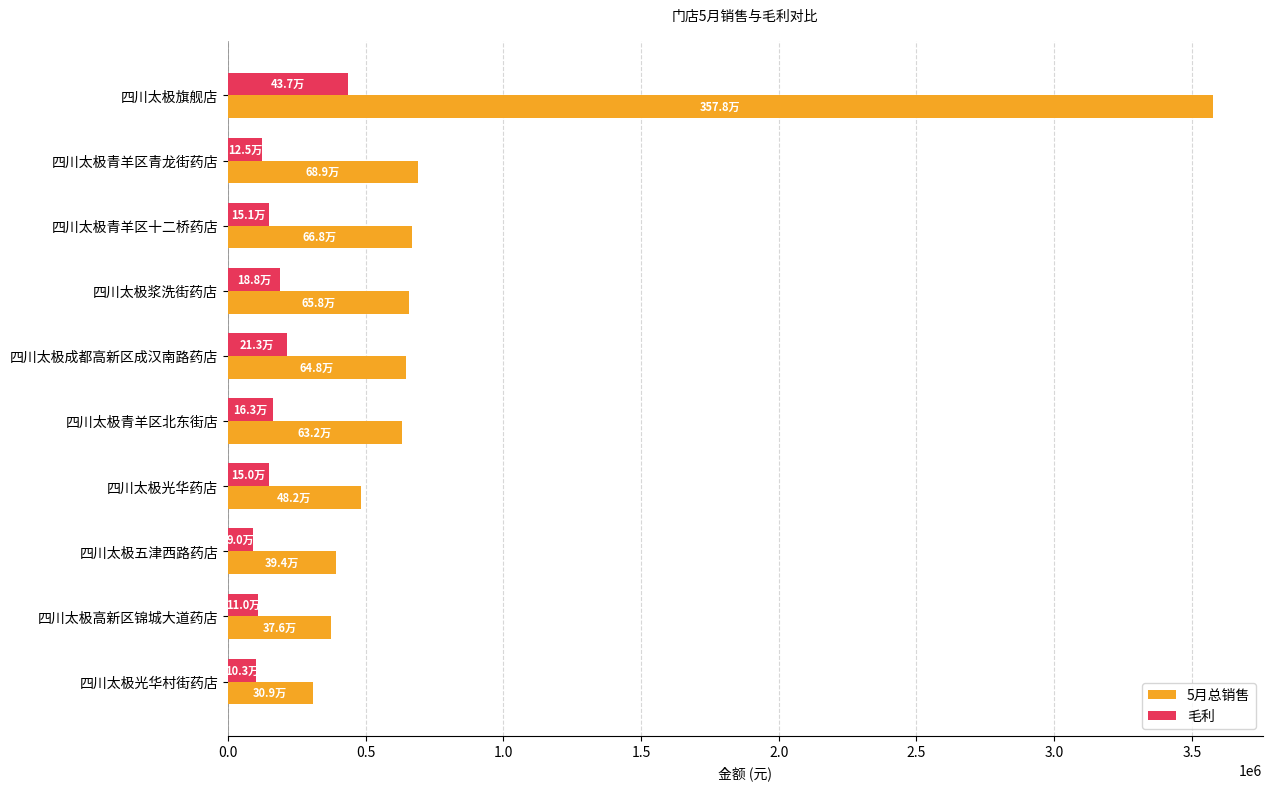

What are all the series names shown in the legend?

5月总销售, 毛利